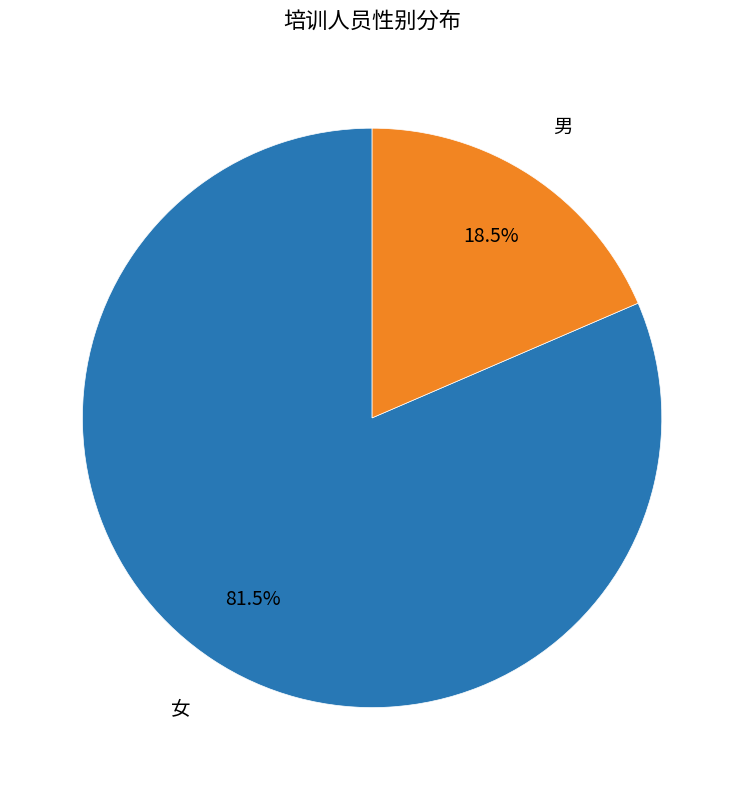

Does any single category account for the majority?

Yes